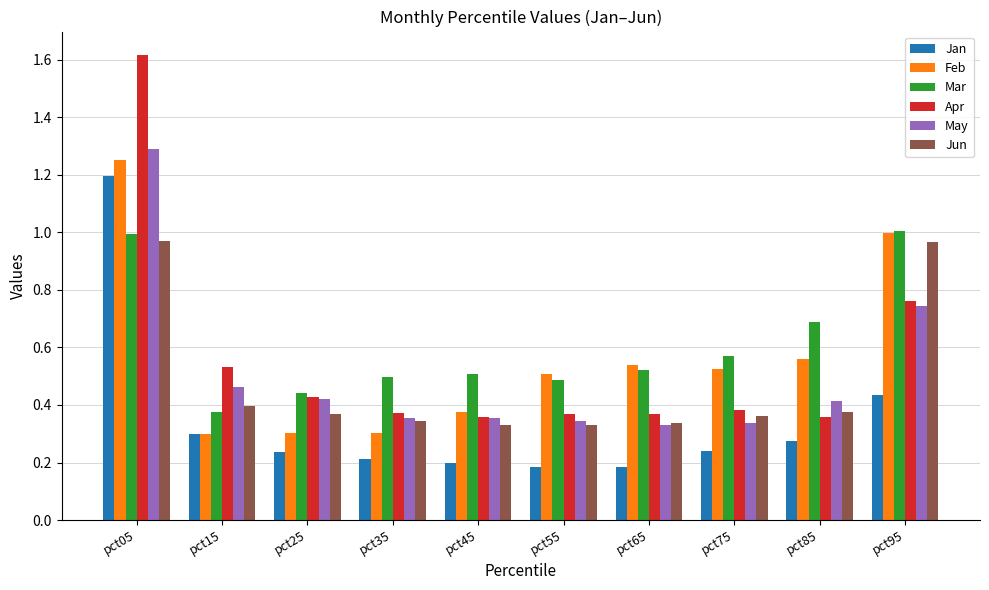

The value of Feb at pct25 is 0.5. True or false?

False